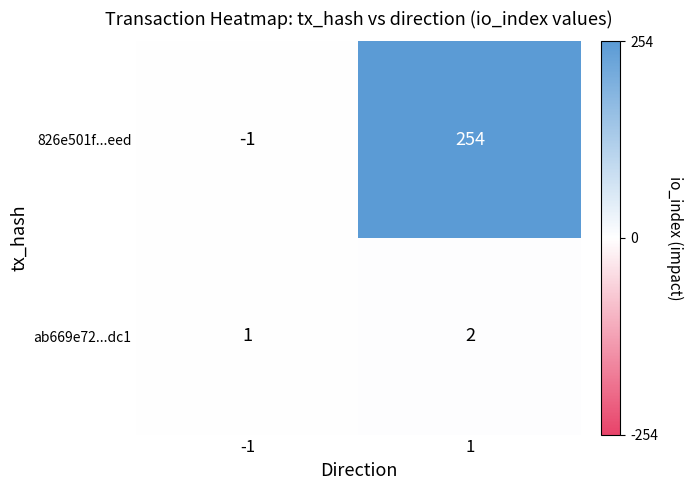

Rank the series by their average value, from highest to lowest.

826e501f...eed, ab669e72...dc1